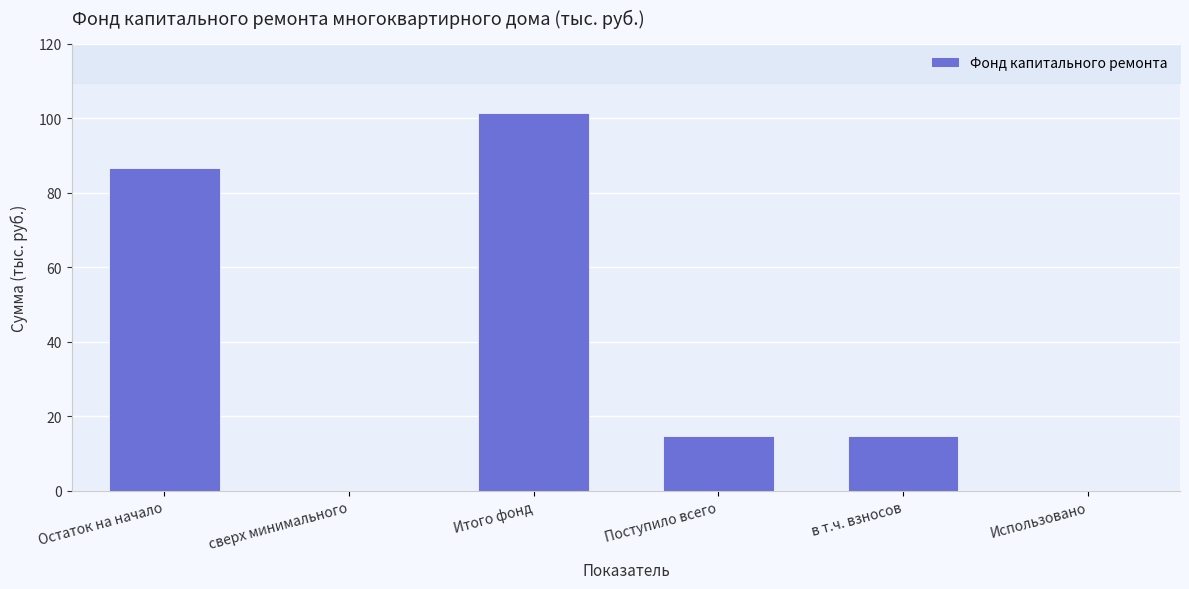

What is the ratio of the value at в т.ч. взносов to the value at Поступило всего?

1.0